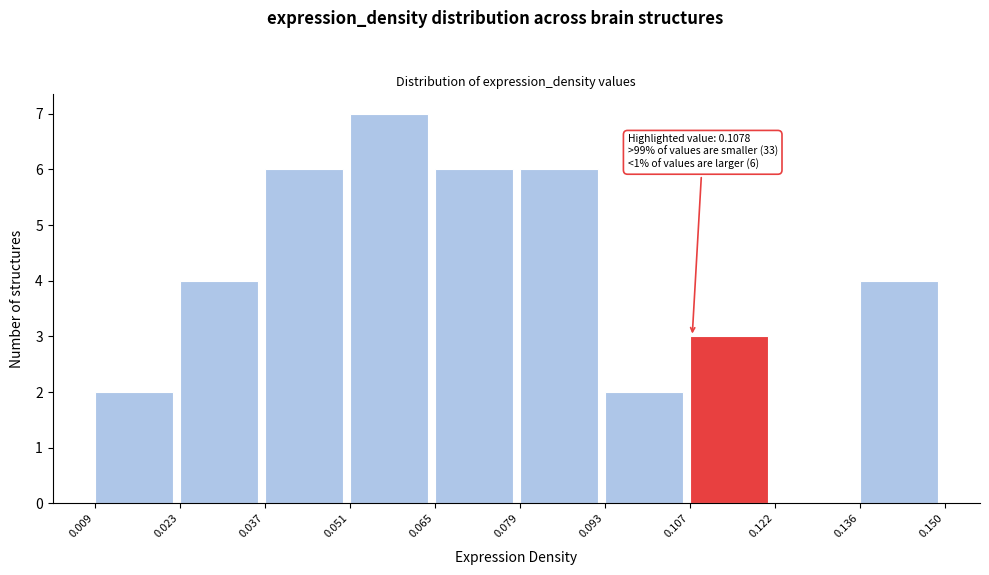

Over which range of the x-axis is the bar tallest?

0.051 to 0.065